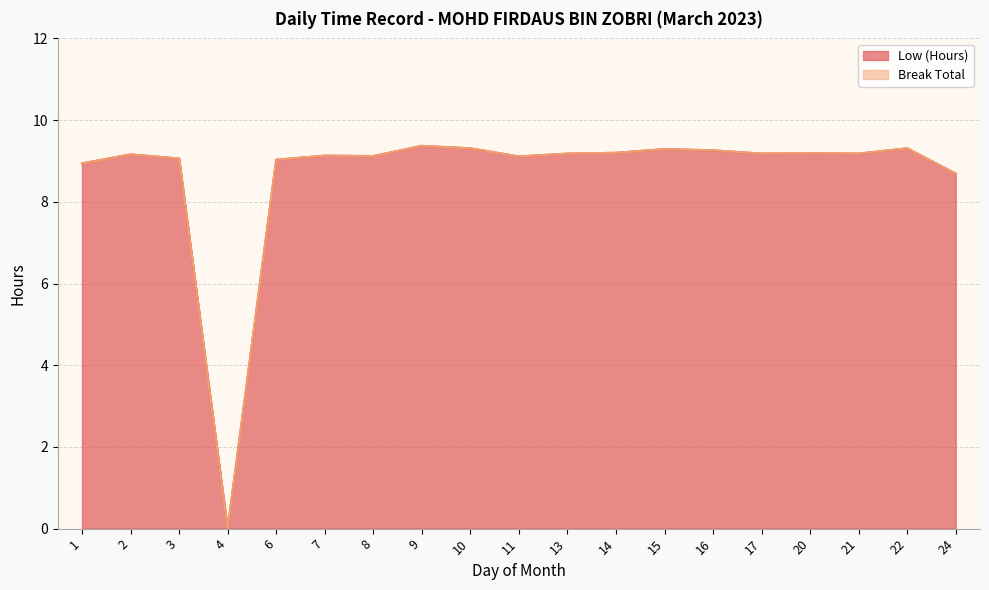

Reading left to right, transcribe all the data shown in this chart.

1=8.9	2=9.2	3=9.1	4=0.0	6=9.0	7=9.1	8=9.1	9=9.4	10=9.3	11=9.1	13=9.2	14=9.2	15=9.3	16=9.3	17=9.2	20=9.2	21=9.2	22=9.3	24=8.7